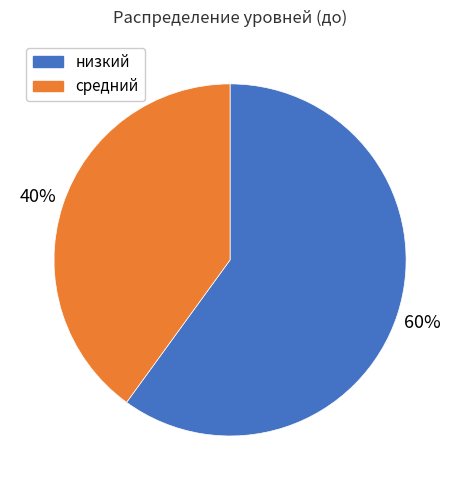

To the nearest percent, what is the average slice percentage?

50%